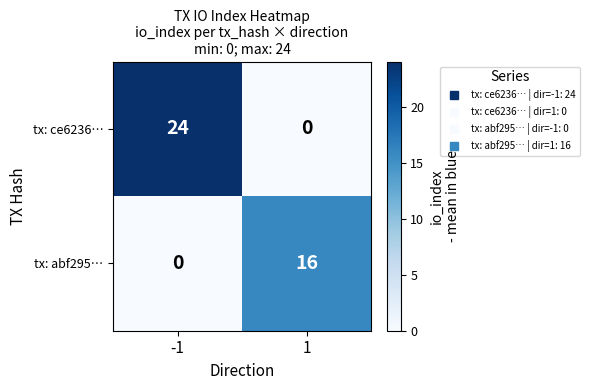

Reading left to right, what are all the values shown in this chart?

tx: ce6236…: -1=24	1=0
tx: abf295…: -1=0	1=16